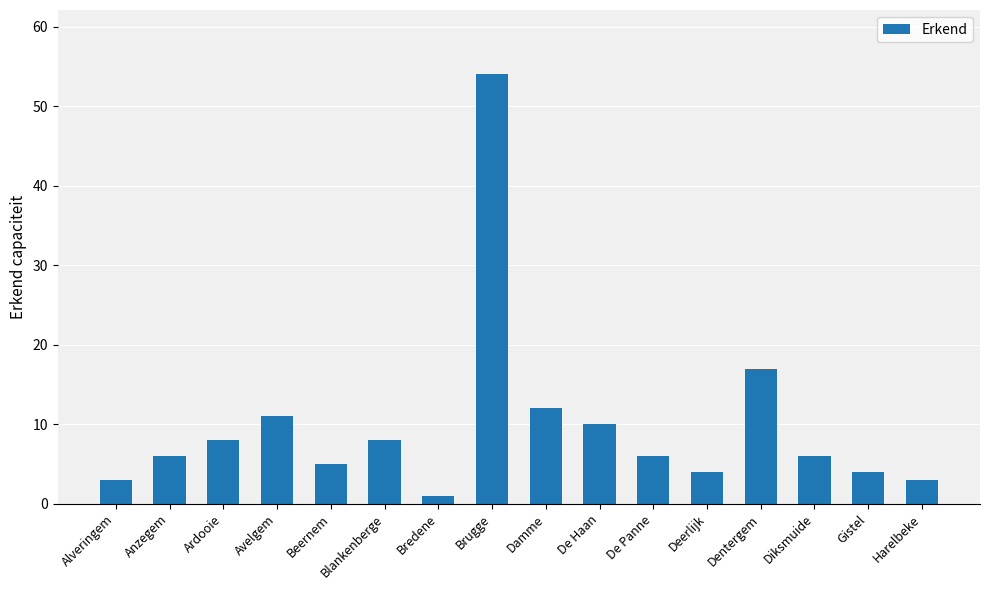

Which has a higher value, Alveringem or Anzegem?

Anzegem